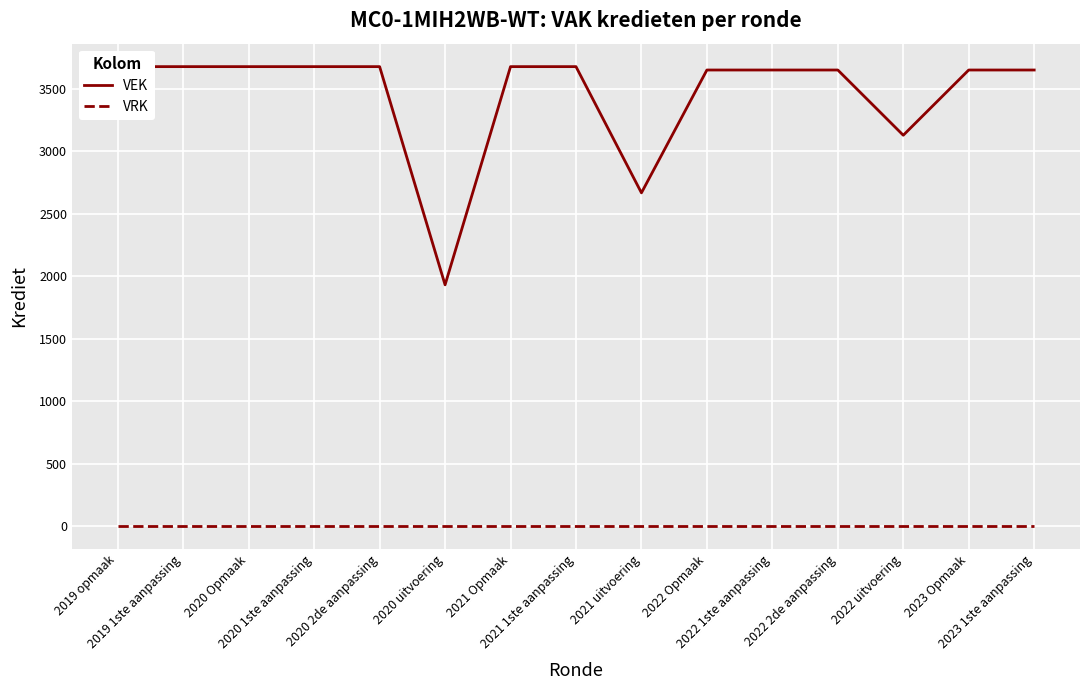

The value of VEK at 2022 1ste aanpassing is 5454. True or false?

False